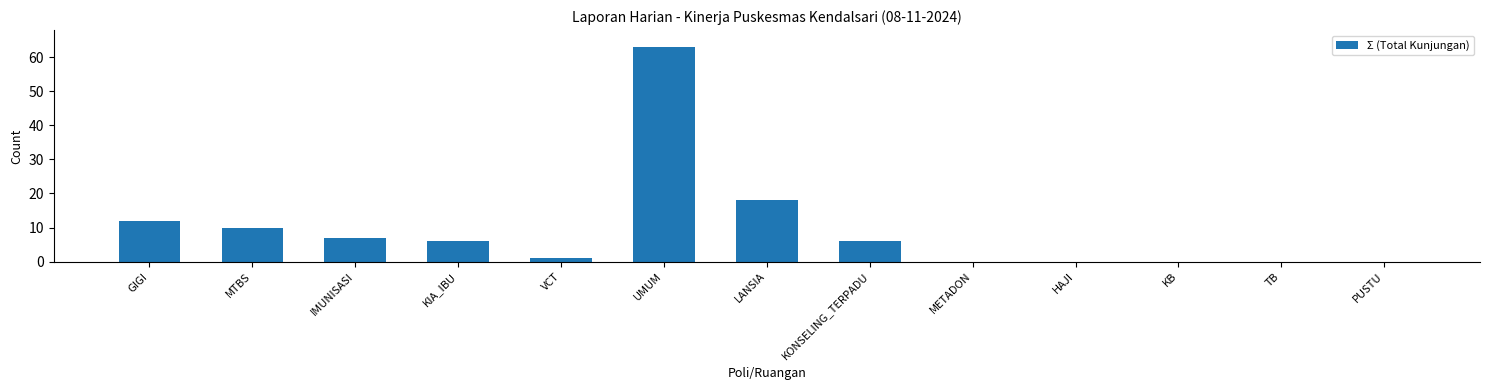

The value at PUSTU is 0. True or false?

True